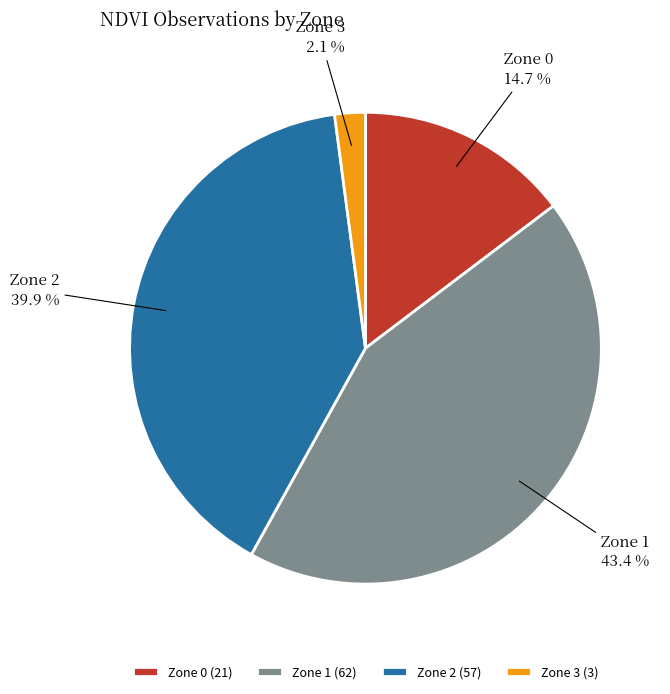

To the nearest percent, what is the difference between the Zone 3 and Zone 2 slice percentages?

38%